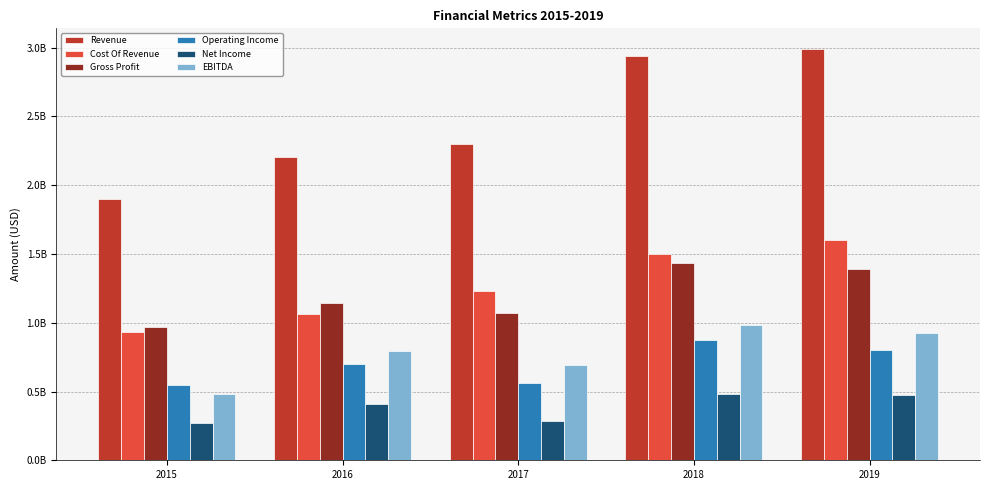

What are all the series names shown in the legend?

Revenue, Cost Of Revenue, Gross Profit, Operating Income, Net Income, EBITDA